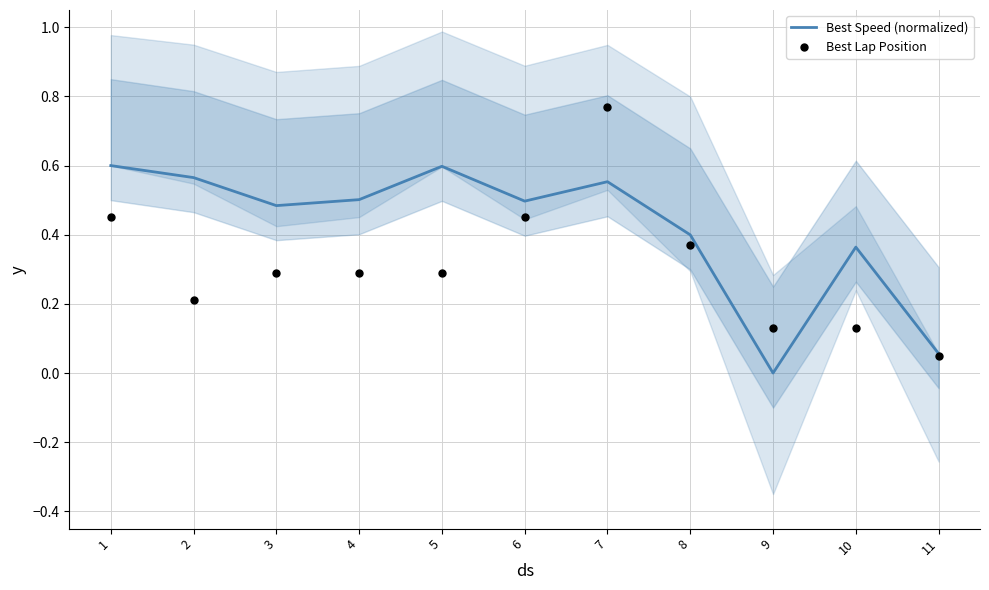

Is the value of Best Lap Position at 5 greater than the value of Best Speed (normalized) at 3?

No